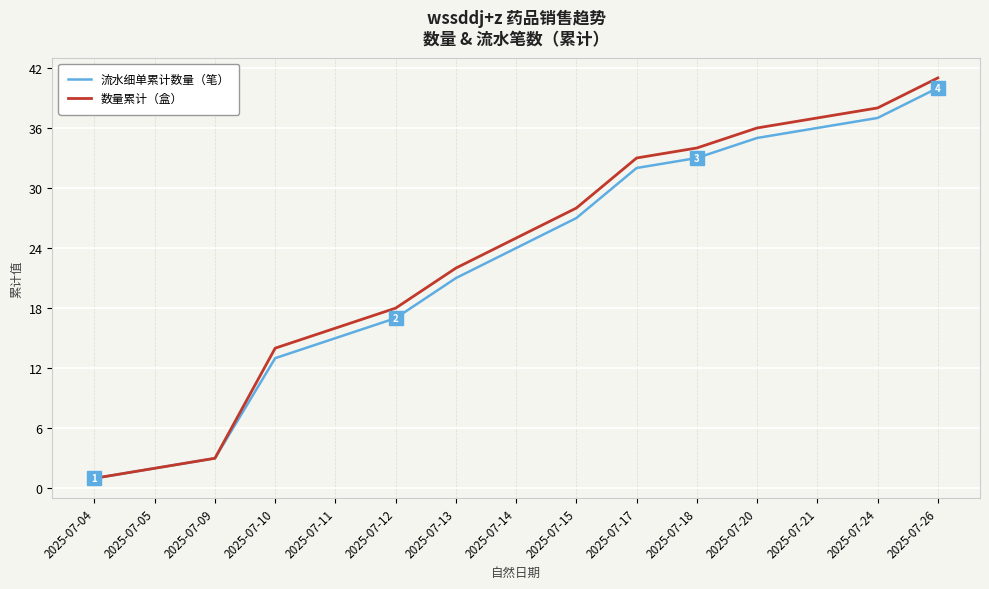

At which label does 流水细单累计数量（笔） reach its peak?

2025-07-26